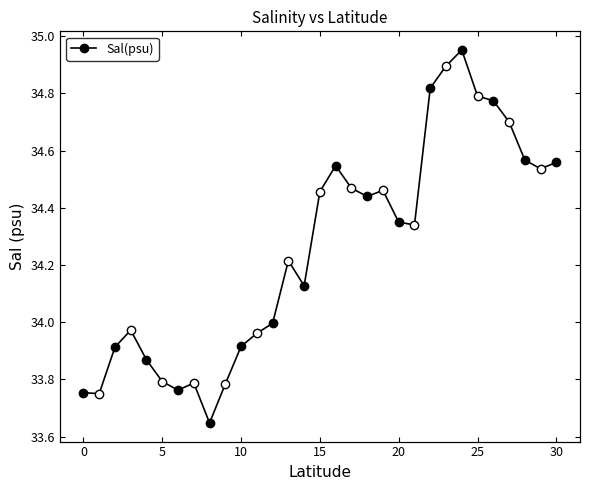

What is the ratio of the value at 18 to the value at 25?

1.0